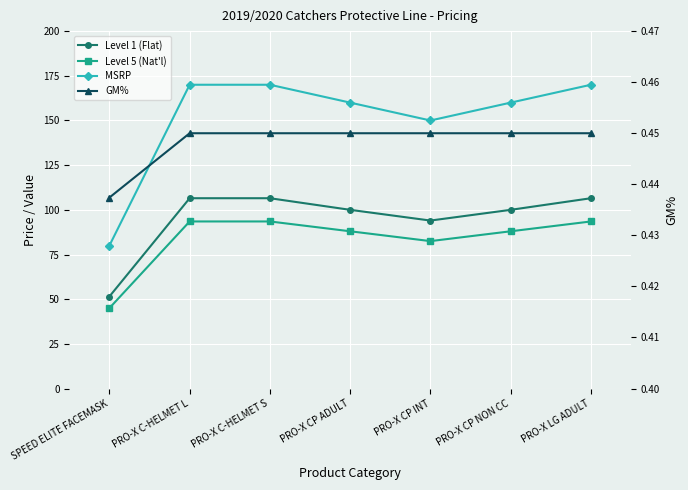

Reading left to right, extract all data points from this chart.

Level 1 (Flat): 51.5	106.5	106.5	100.0	94.0	100.0	106.5
Level 5 (Nat'l): 45.0	93.5	93.5	88.0	82.5	88.0	93.5
MSRP: 80.0	170.0	170.0	160.0	150.0	160.0	170.0
GM%: 0.4	0.5	0.5	0.5	0.5	0.5	0.5